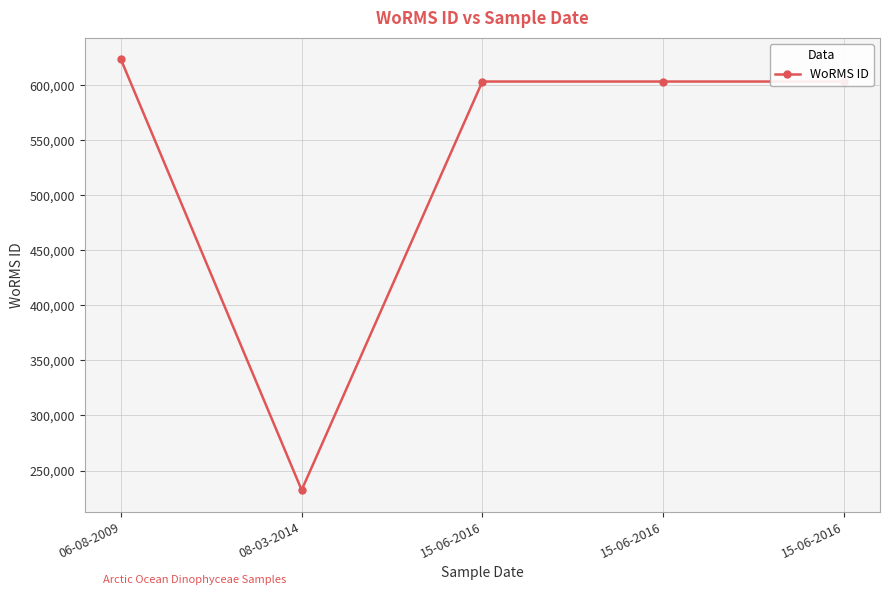

Reading right to left, transcribe all the data shown in this chart.

603334	603334	603334	232248	623424